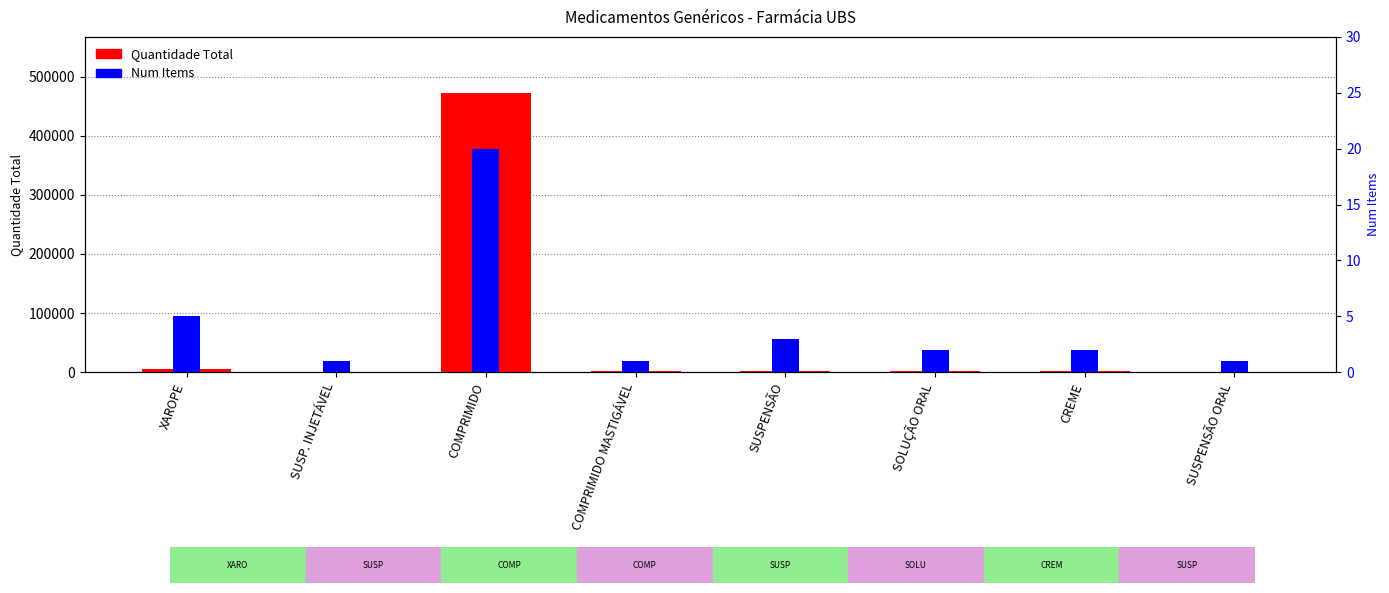

Reading right to left, extract all data points from this chart.

Quantidade Total: 100	1700	1560	2450	1500	472500	150	5200
Num Items: 1	2	2	3	1	20	1	5